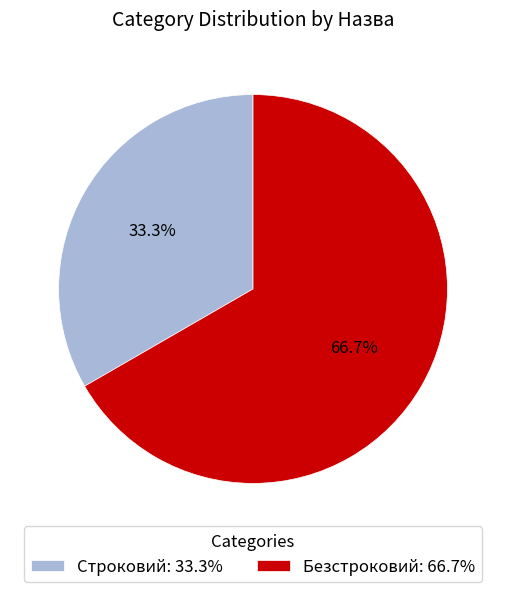

What percentage is the Строковий slice, to the nearest percent?

33%